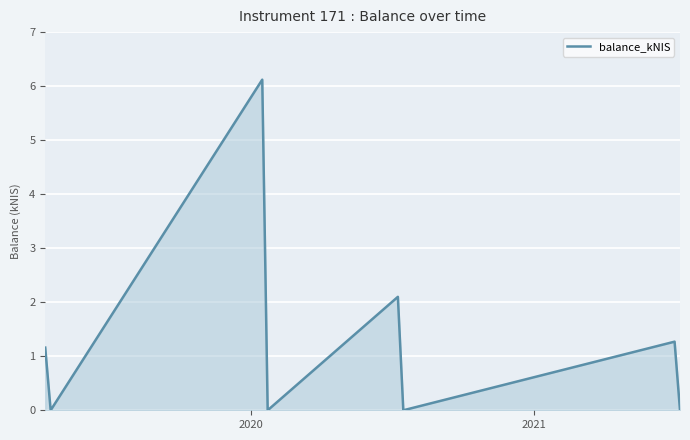

What is the difference between the maximum and minimum values?

6.1